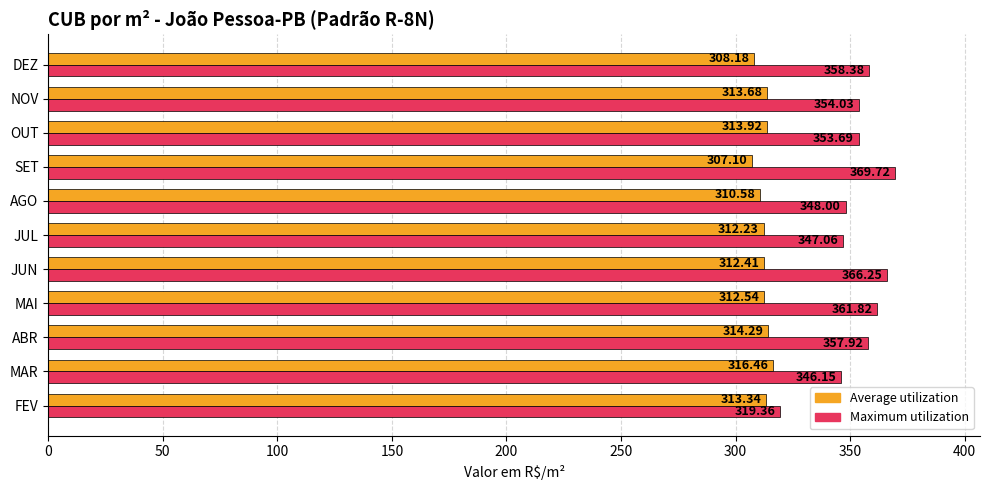

List the series in order of their peak value, lowest first.

Average utilization, Maximum utilization